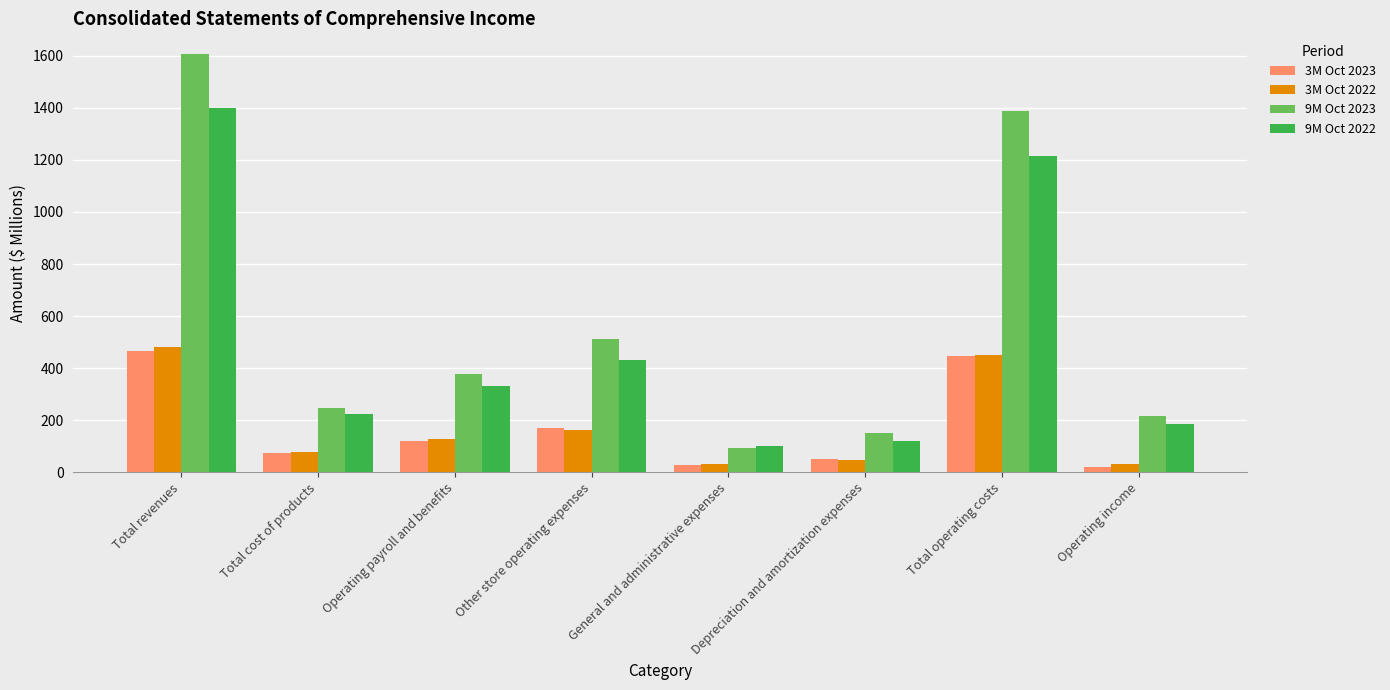

Which series changed the most between Operating payroll and benefits and Operating income?

9M Oct 2023